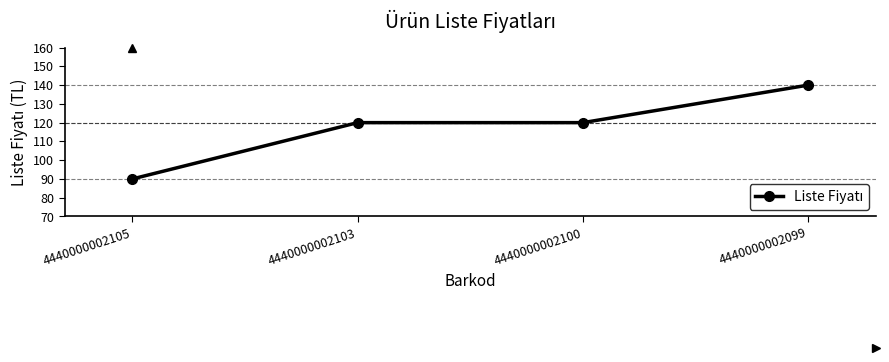

What is the value of the 3rd point from the left?

120